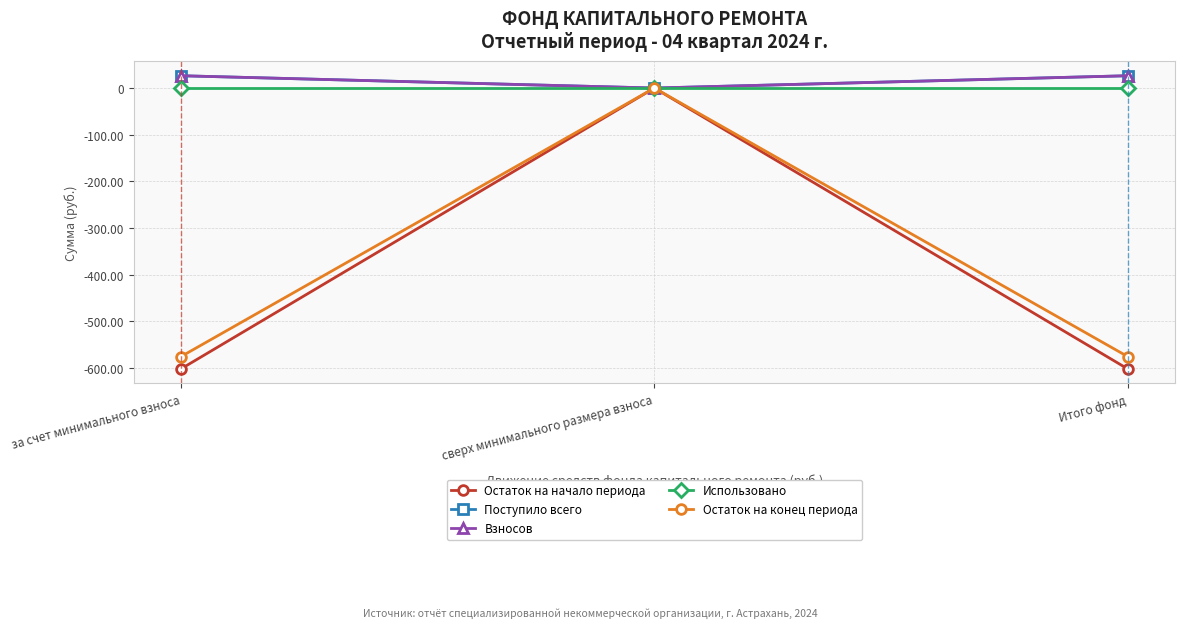

Does the chart have visible grid lines?

Yes